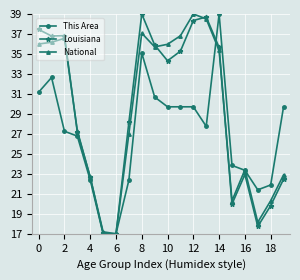

What is the highest value of the This Area series?

39.0